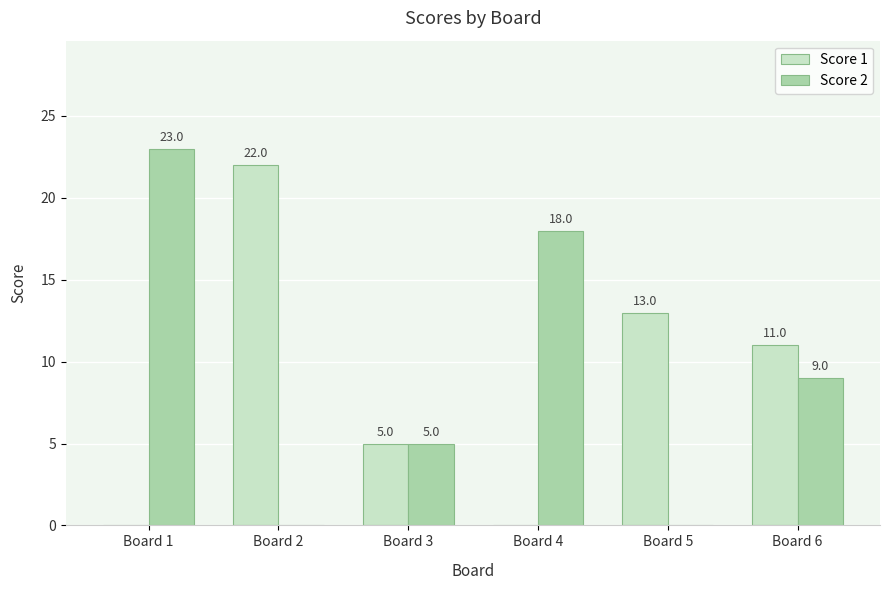

At which category is the sum across all series the highest?

Board 1